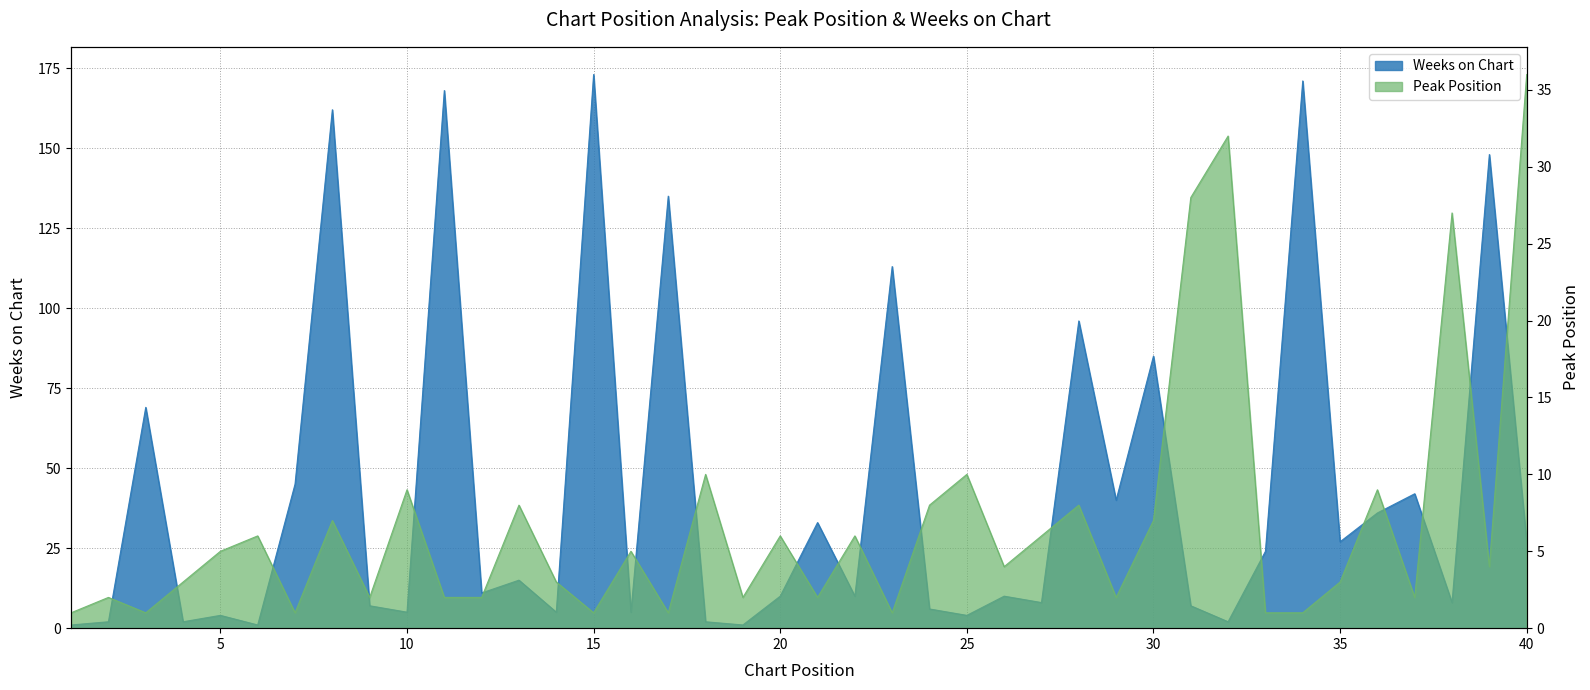

How many data points in Weeks on Chart are above 11?

19